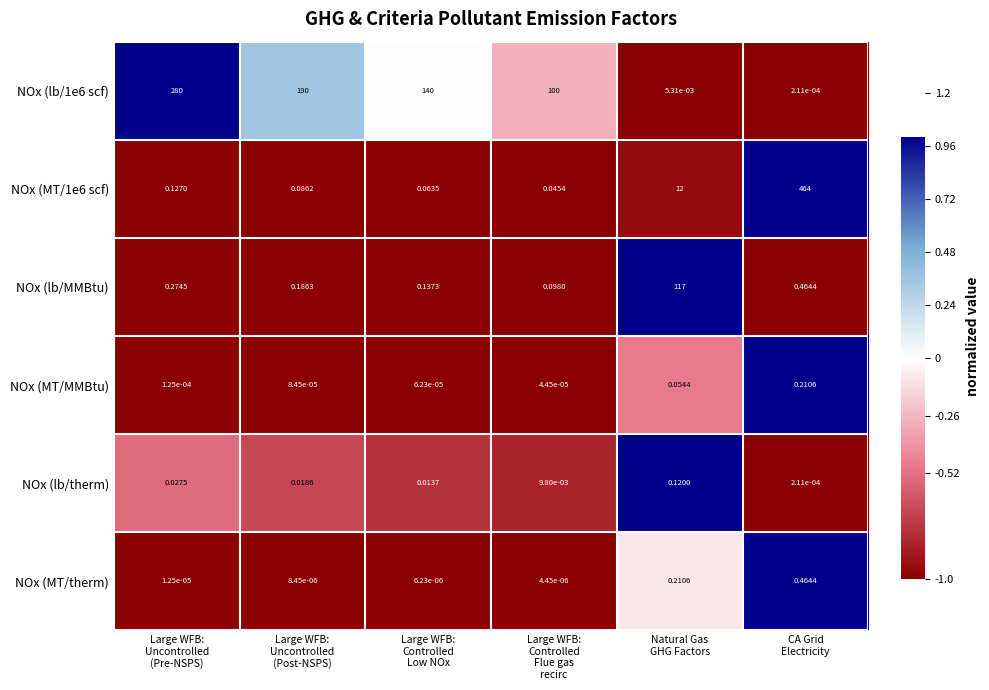

At which category is the sum across all series the highest?

CA Grid
Electricity